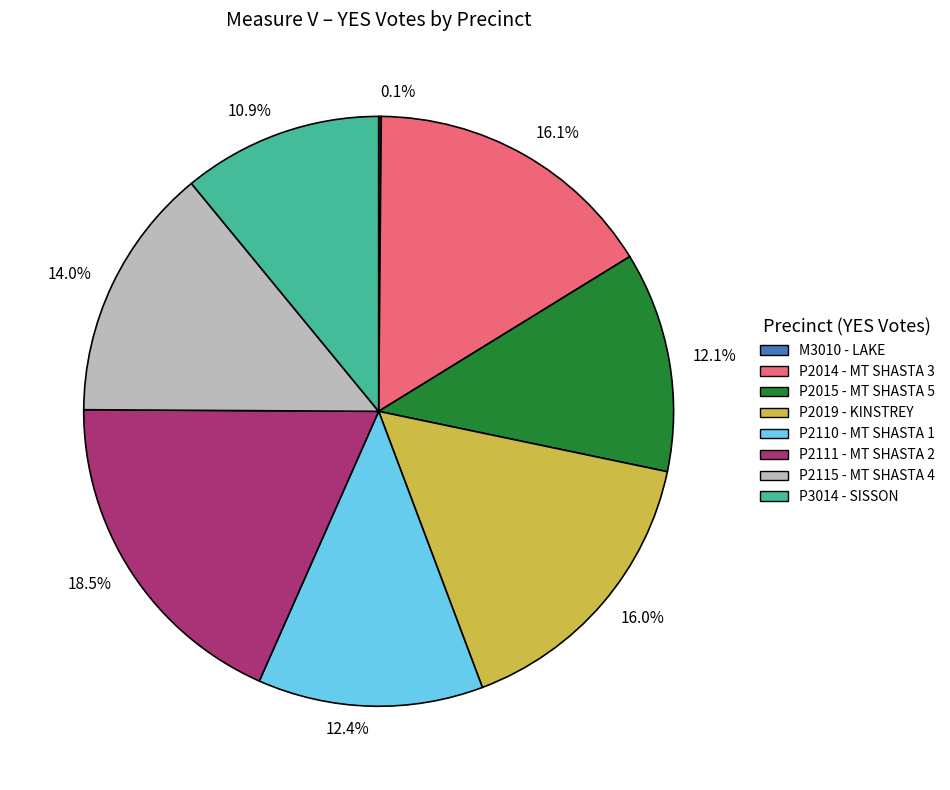

Which category has the biggest portion of the pie?

18.5%